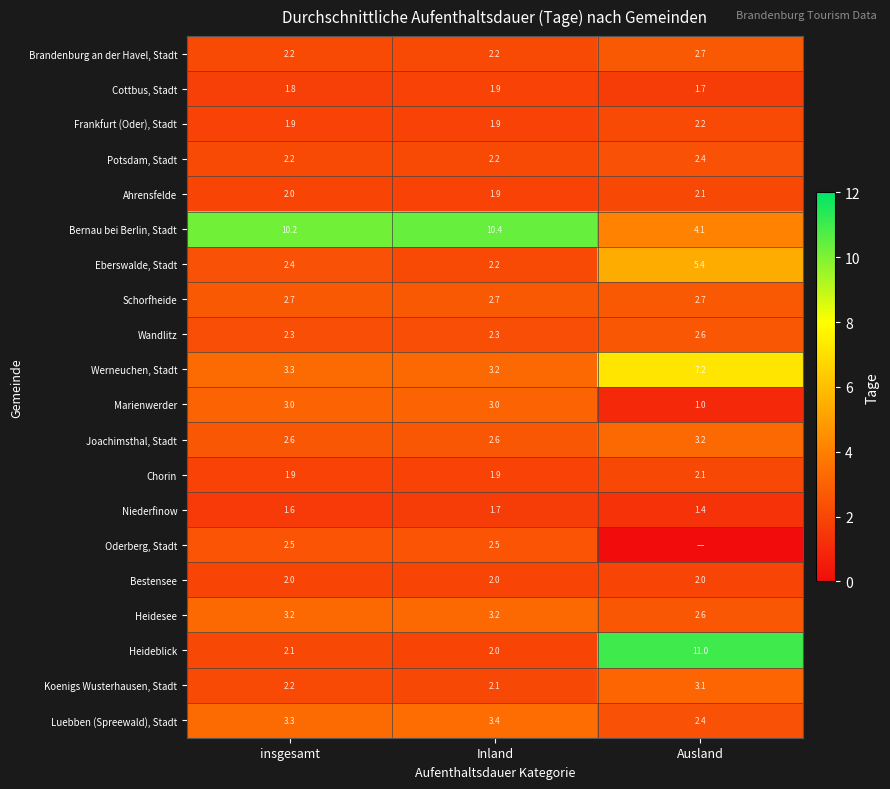

What is the spread (max minus min) of values at insgesamt?

8.6